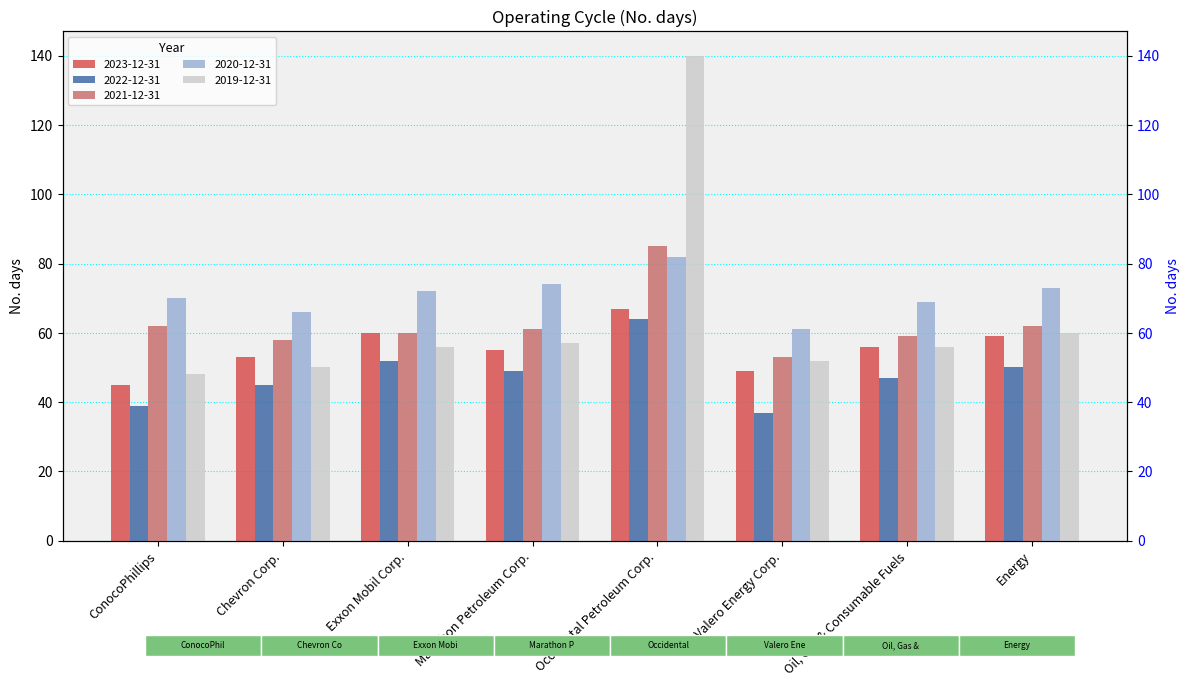

How many bars are there in each group?

5